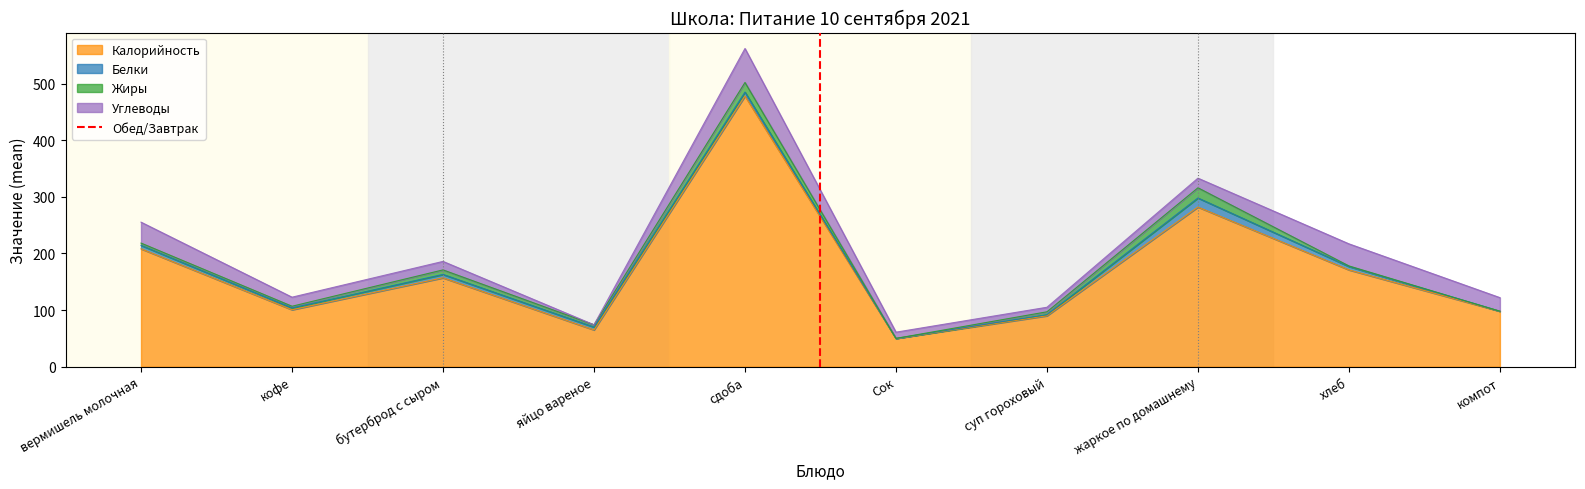

The Калорийность series shows 50.0 at Сок. True or false?

True